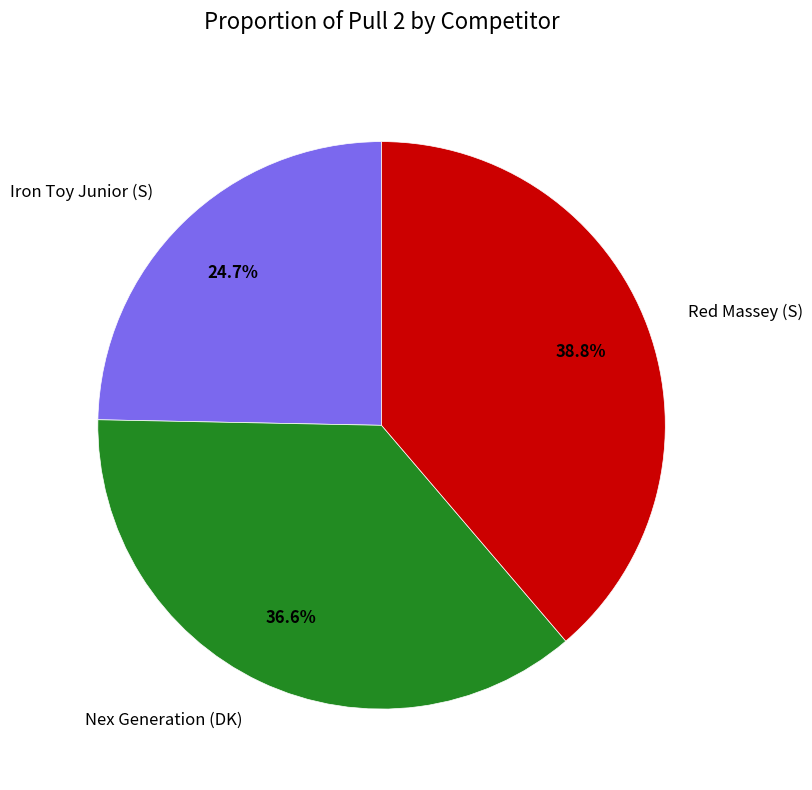

True or false: Nex Generation (DK) accounts for 48% of the total.

False